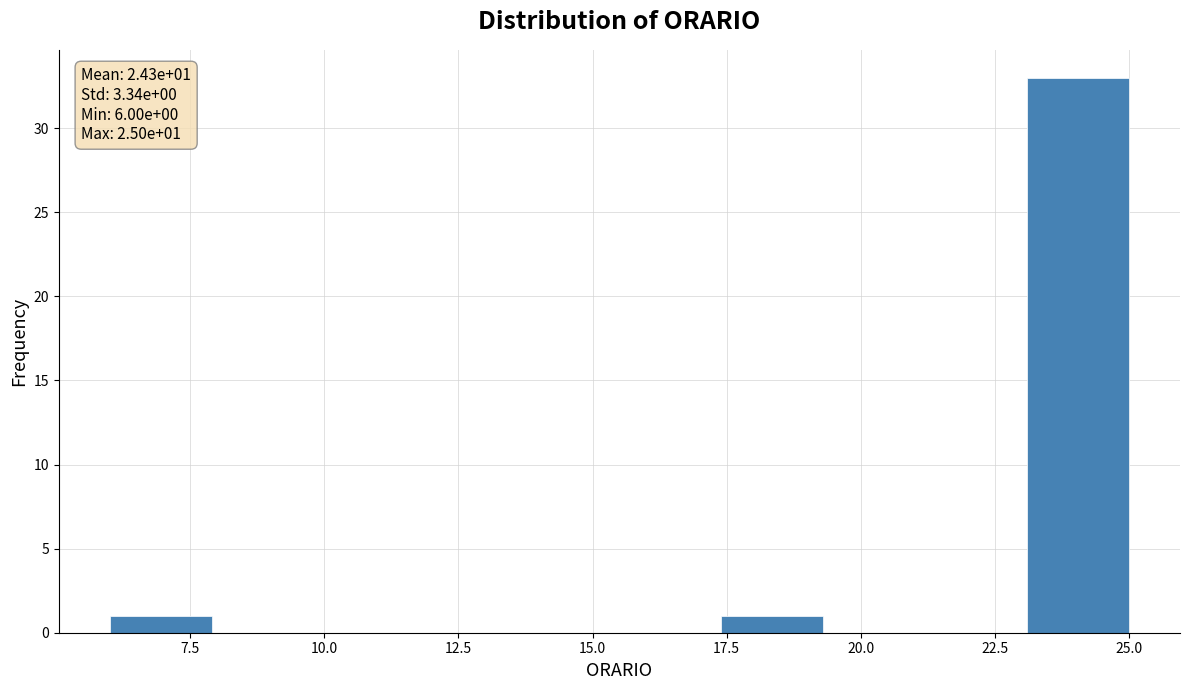

Around what value on the x-axis is the tallest bar? Give the approximate position of its centre, as read against the axis.

24.0